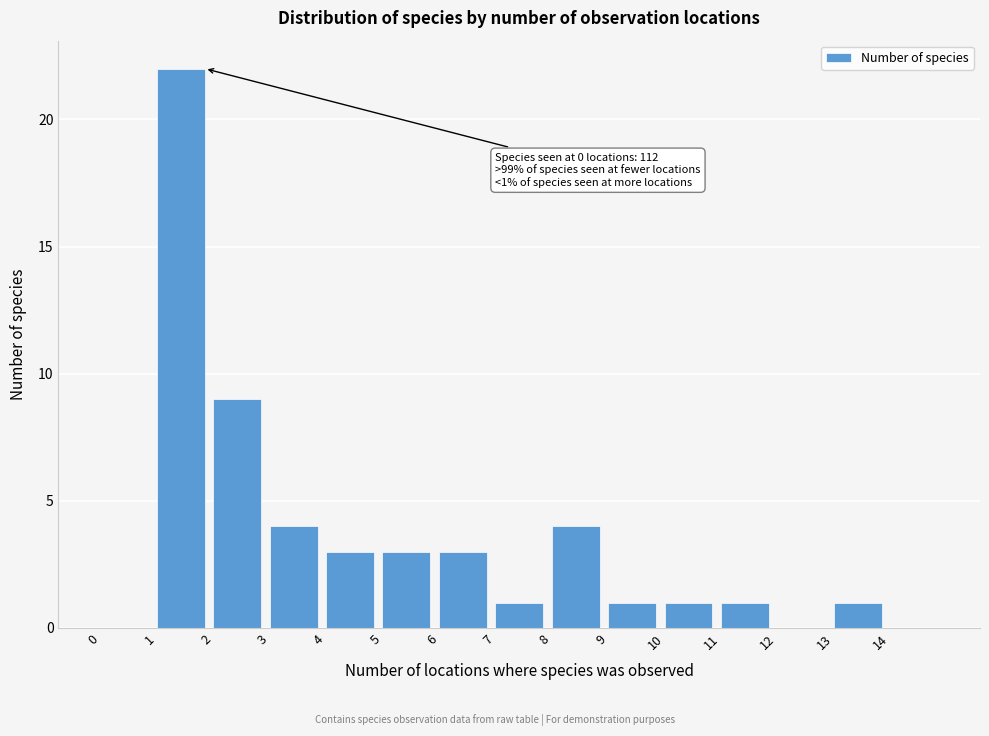

Which range on the x-axis has the tallest bar?

1 to 2